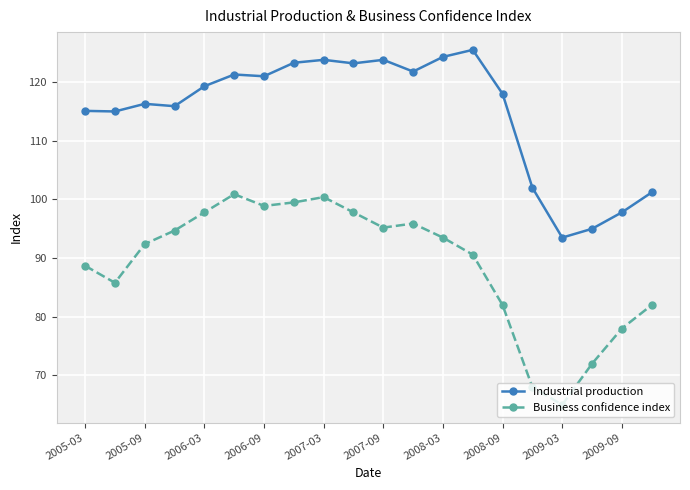

Which series has the widest spread of values?

Business confidence index